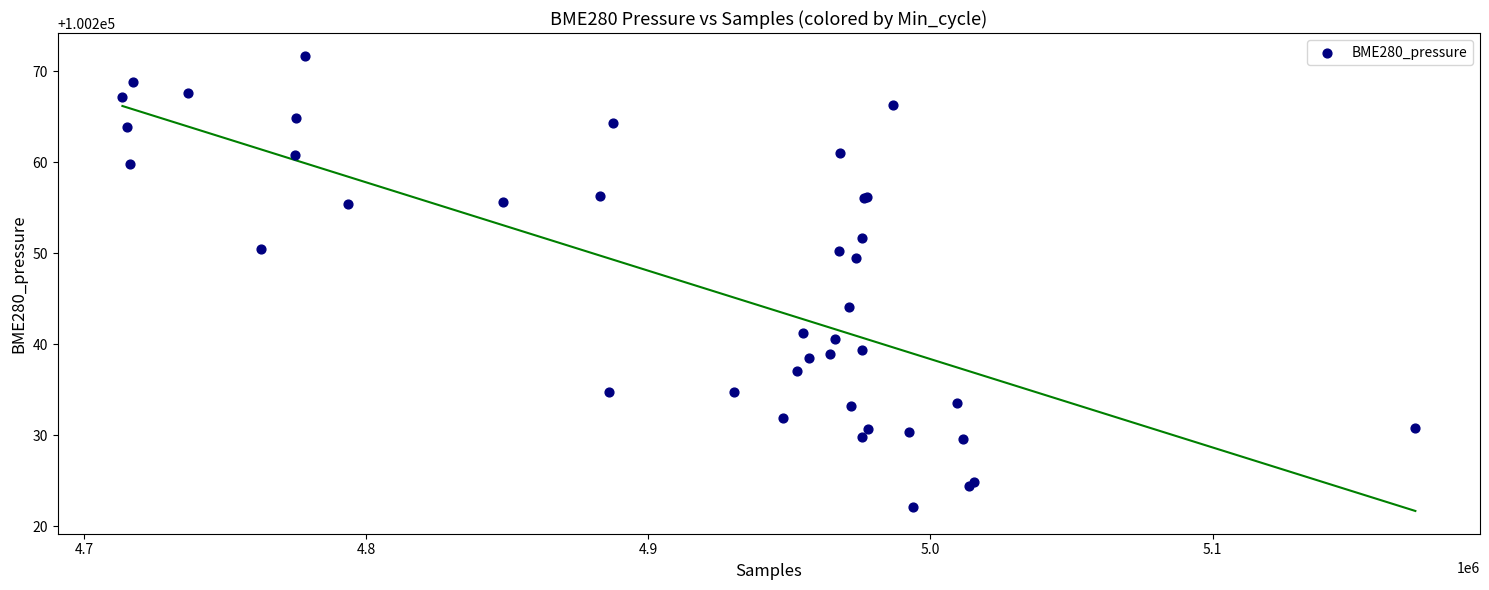

What Y value in the scatter plot is closest to 100246?

100244.1